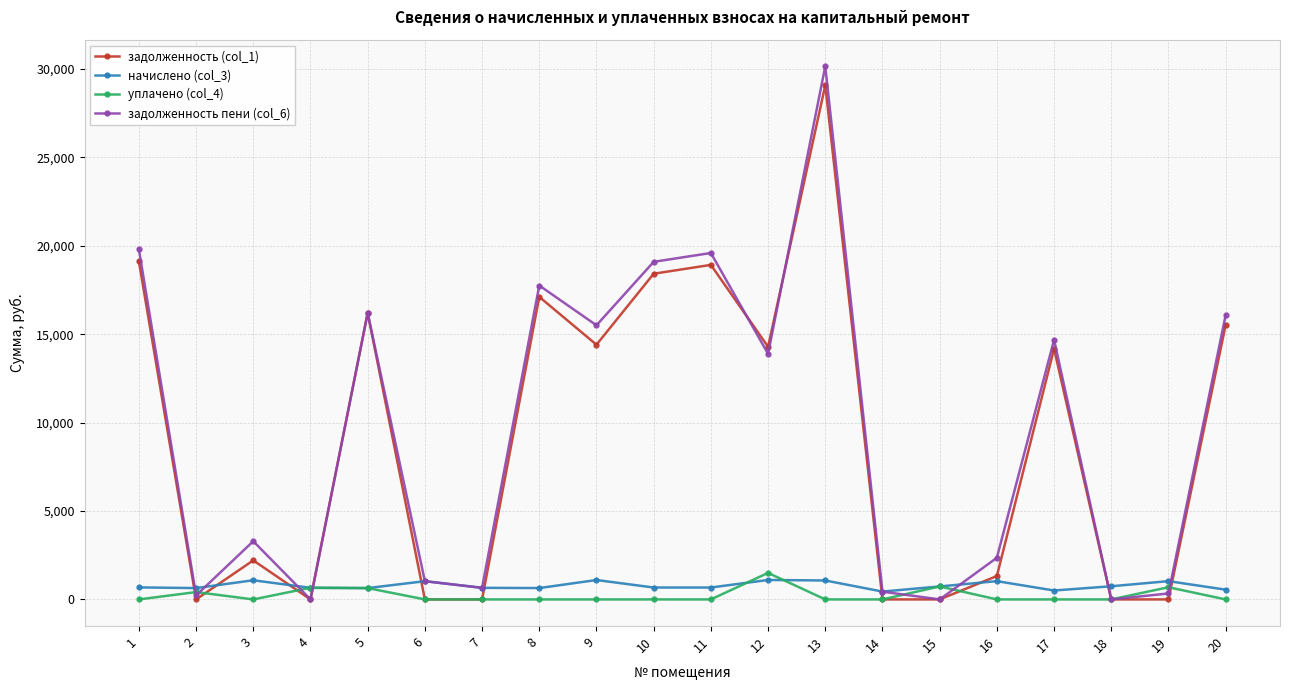

How many interior local peaks does the задолженность пени (col_6) series have?

6